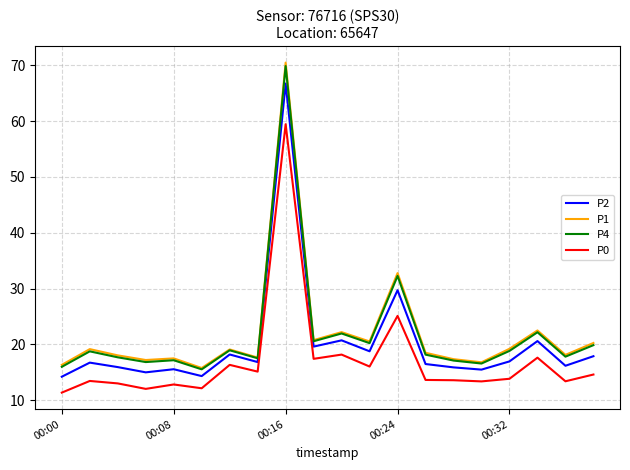

True or false: P1 has more than 2 interior local peaks.

True